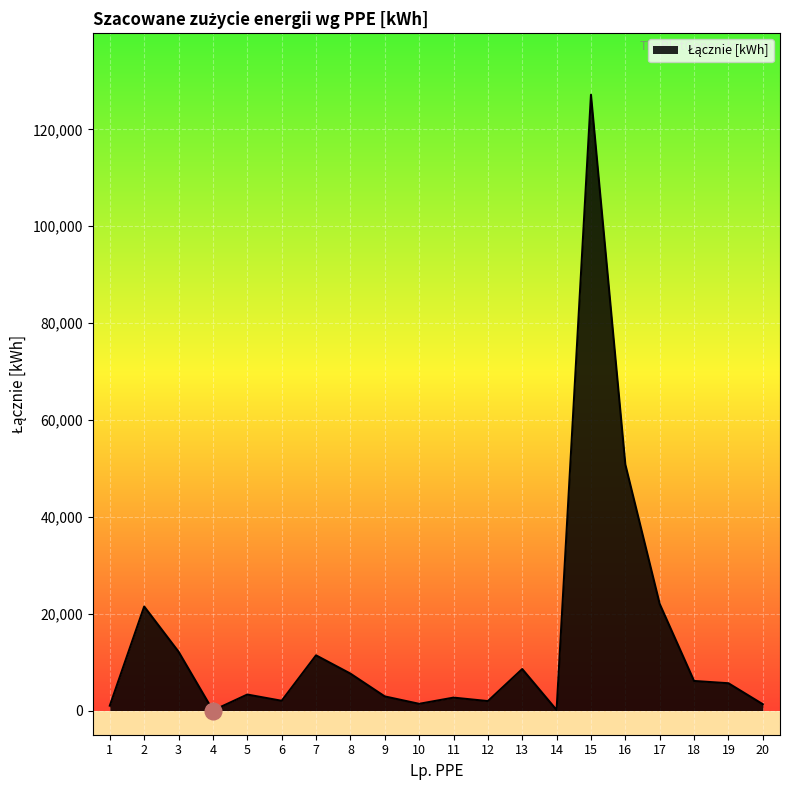

Is it true that the value at 15 is 127153?

True